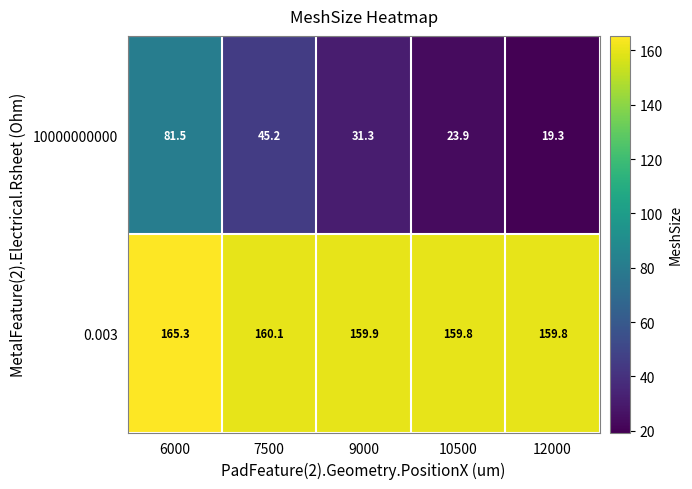

Reading right to left, what are all the values shown in this chart?

10000000000: 12000=19.3	10500=23.9	9000=31.3	7500=45.2	6000=81.5
0.003: 12000=159.8	10500=159.8	9000=159.9	7500=160.1	6000=165.3